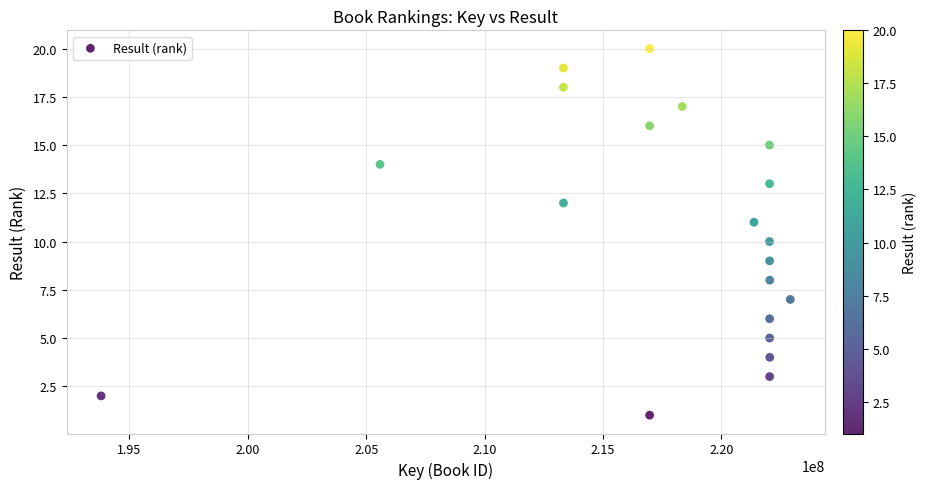

What is the range of Y values (max minus min)?

19